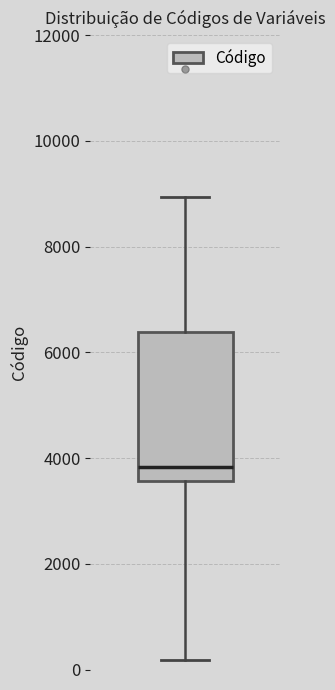

Where is the lower edge of the box on the y-axis? The values are not printed on the chart, so give them approximately, as read against the axis.

3600